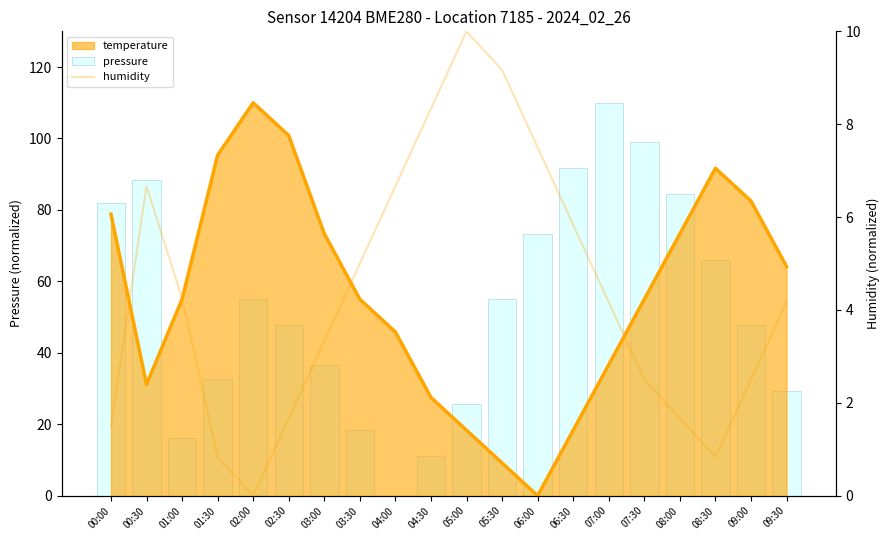

What is the value of the humidity bar at the 10th from the left?

8.3